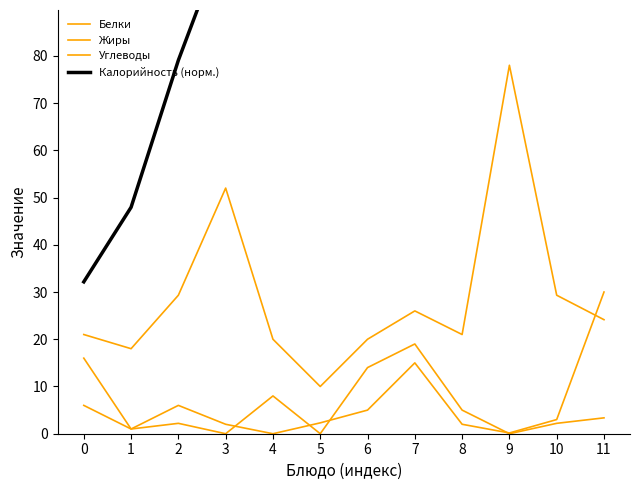

What is the lowest value of the Калорийность (норм.) series?

32.2